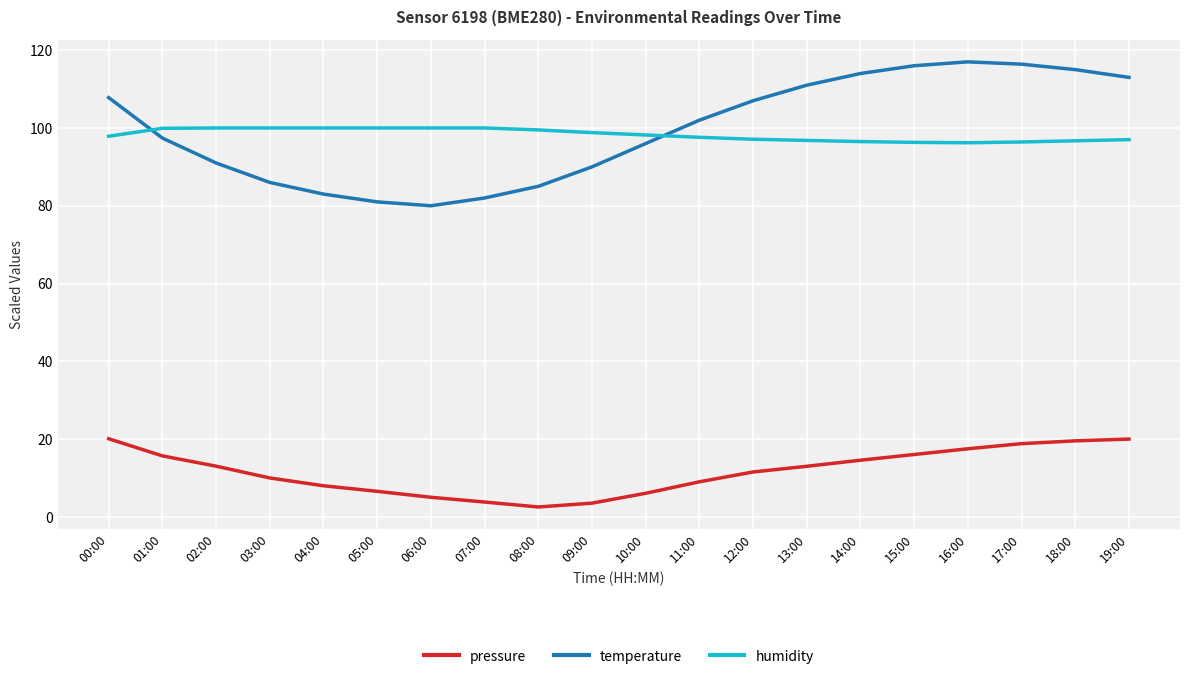

What is the minimum value shown in the chart?

2.6